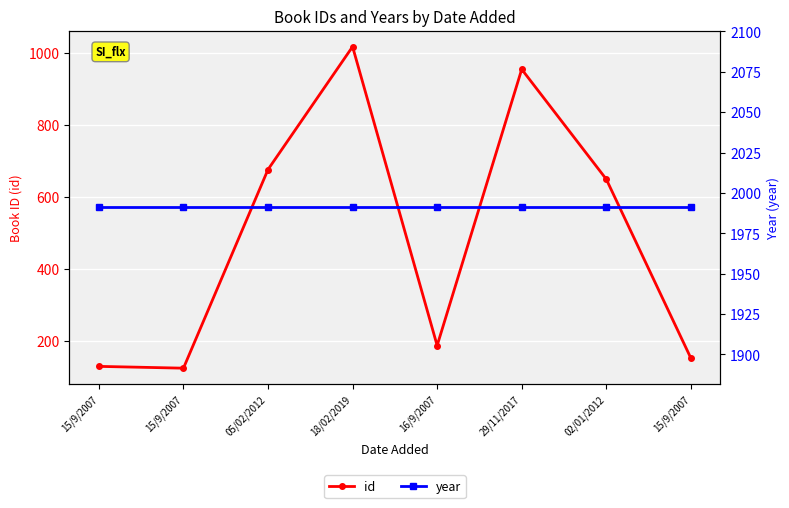

True or false: id has a value of 70 at 15/9/2007.

False